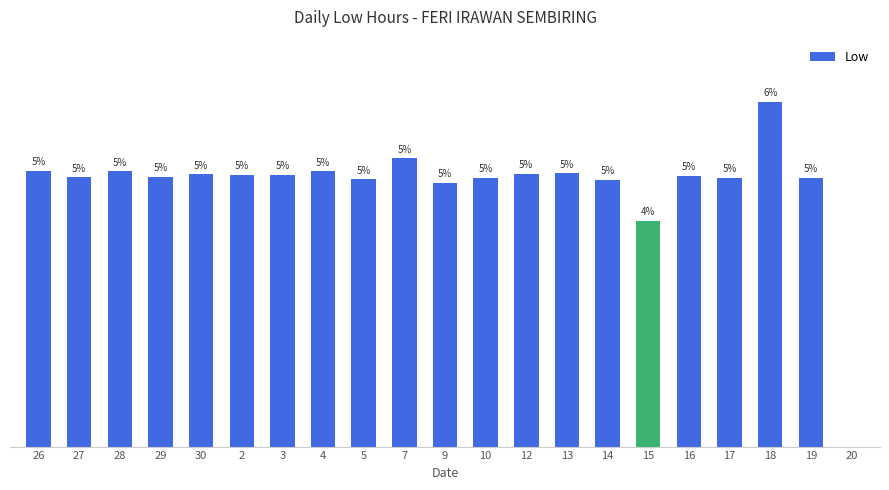

Are the bars horizontal?

No